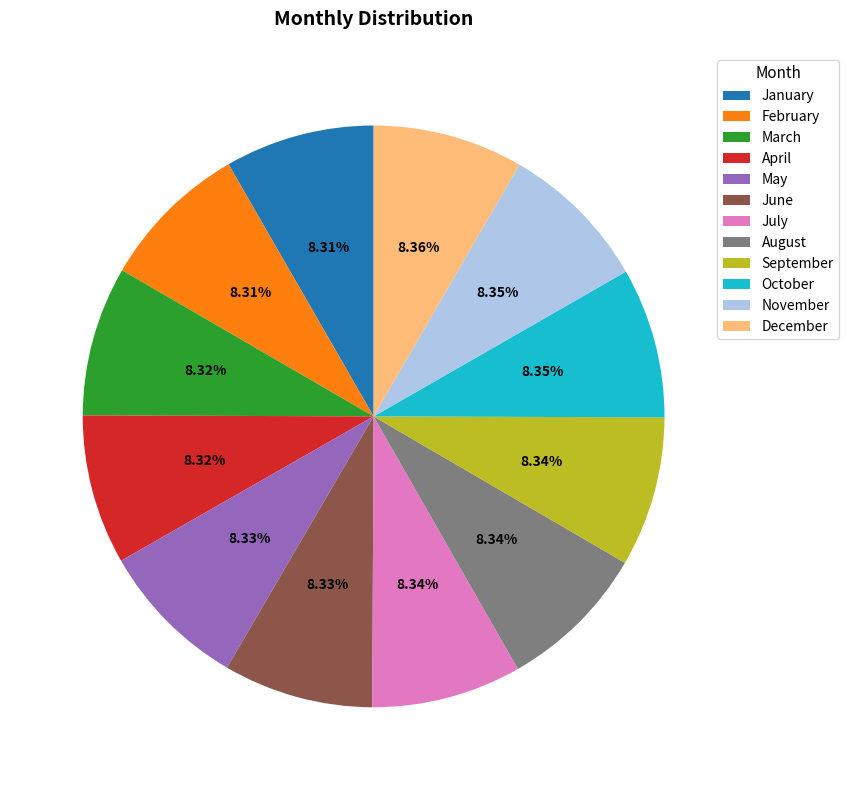

Combined, what portion of the pie is March and December?

16.7%